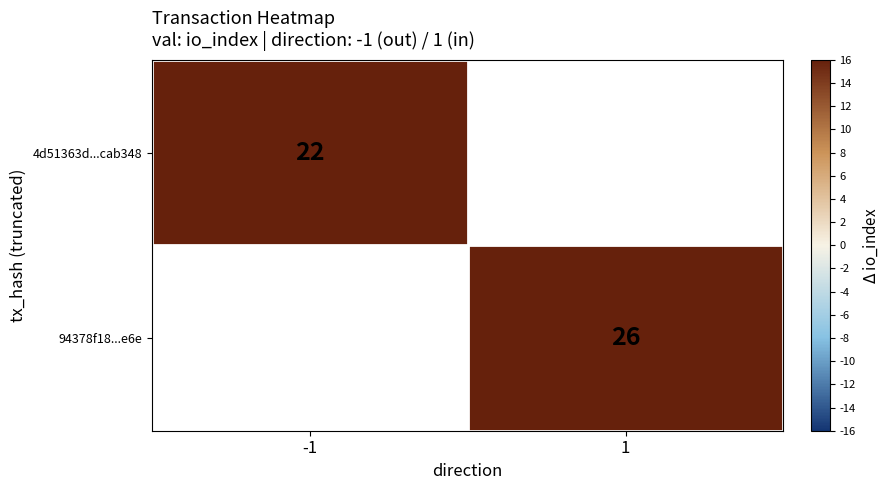

The value of 94378f18...e6e at 1 is 40. True or false?

False